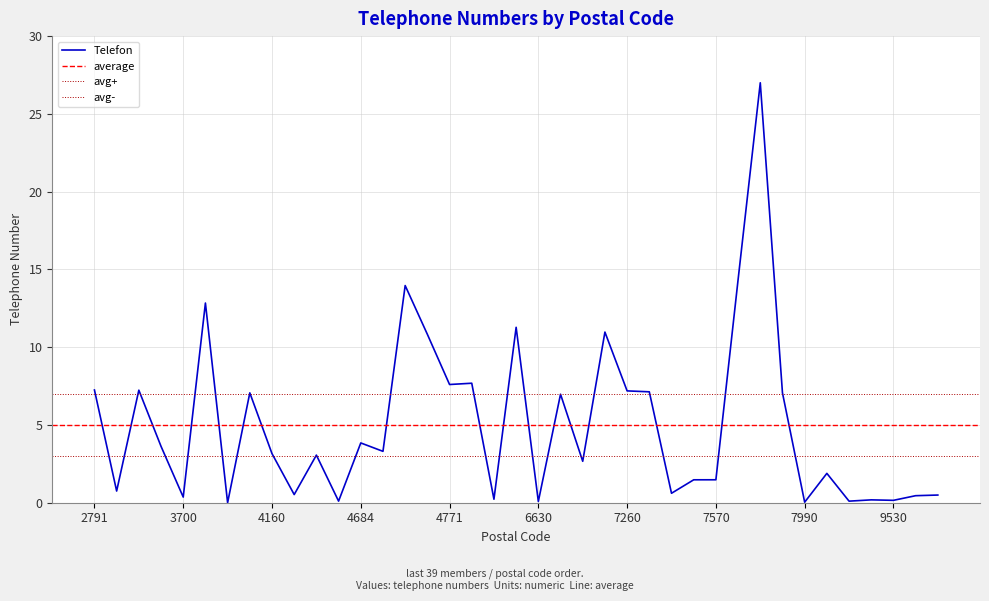

What value does the data have at 3720?

12.8